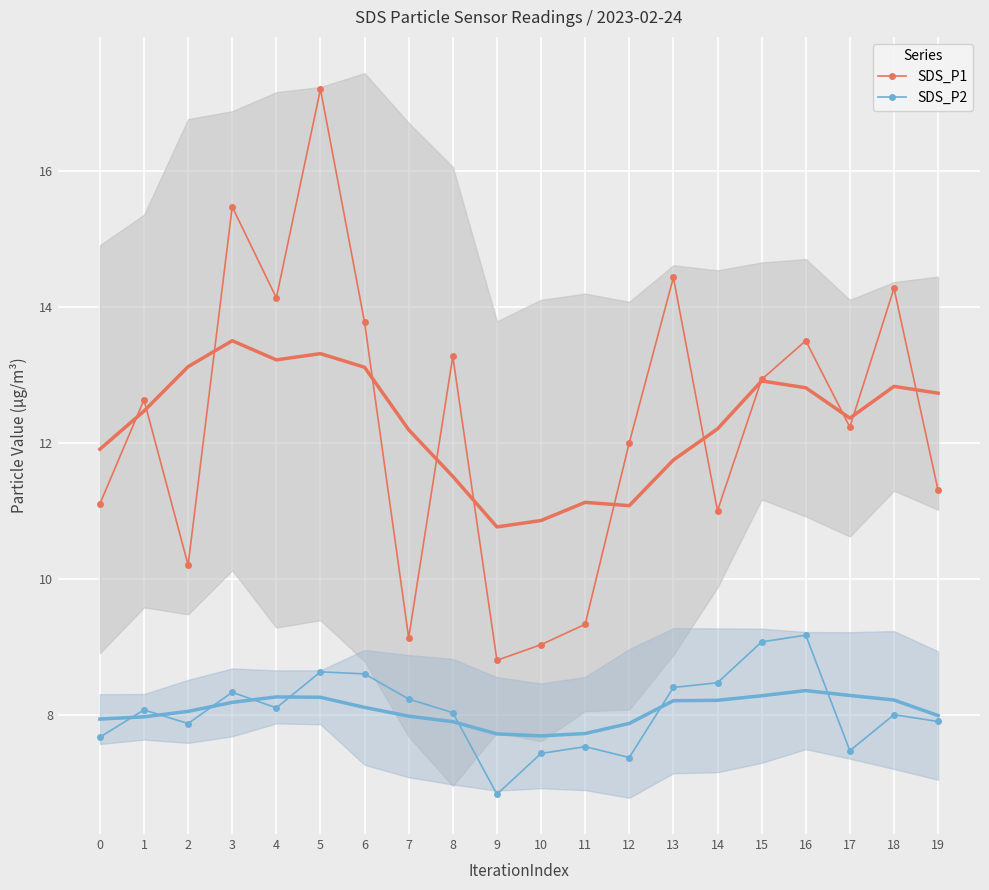

List the series in order of their overall mean, lowest first.

SDS_P2, SDS_P1